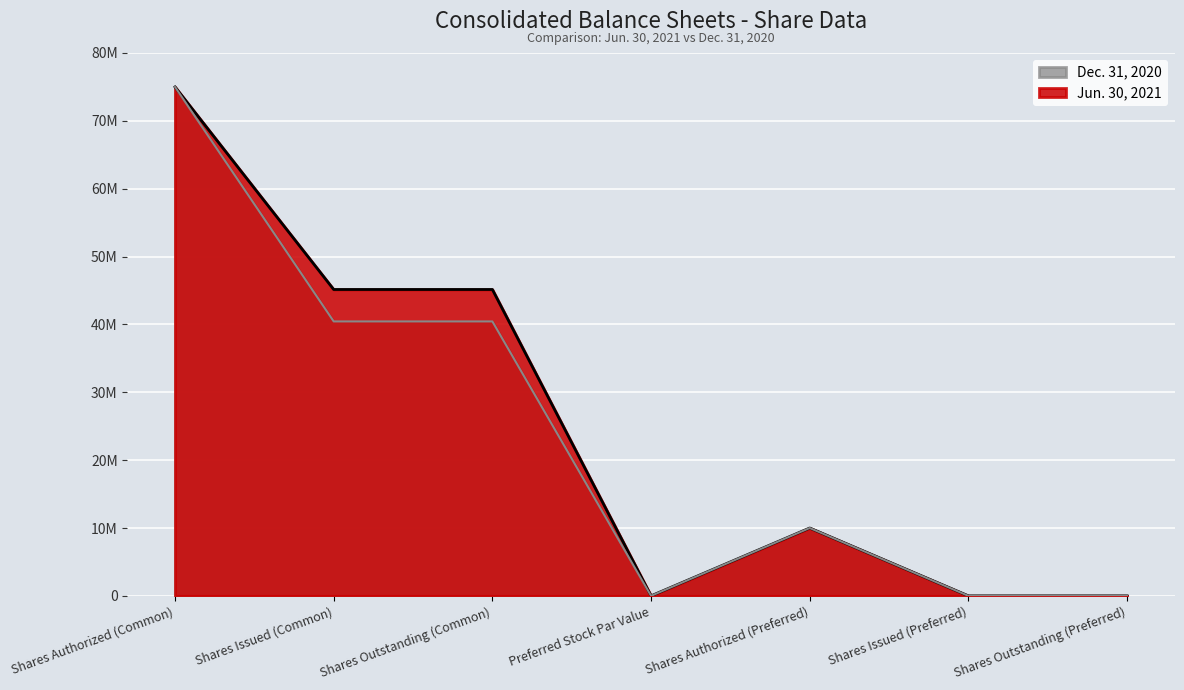

Between Shares Issued (Preferred) and Shares Authorized (Common), which is larger?

Shares Authorized (Common)